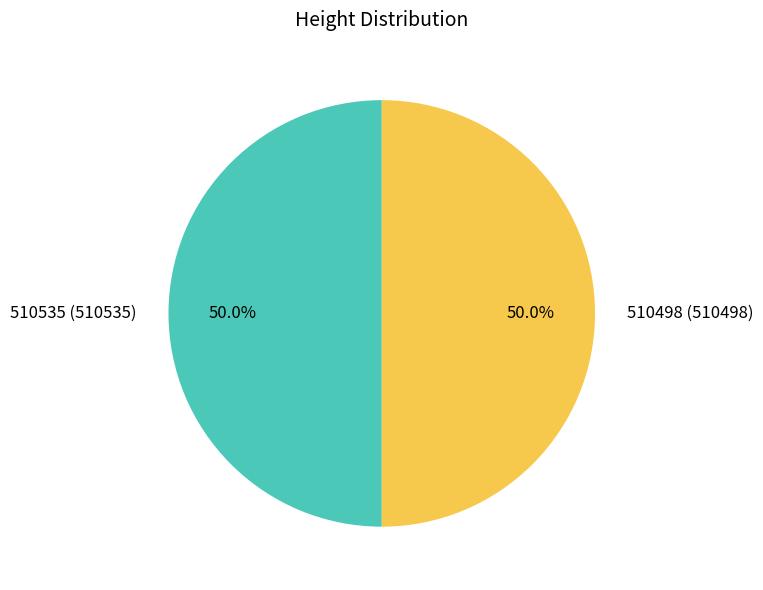

True or false: 510535 accounts for 38% of the total.

False